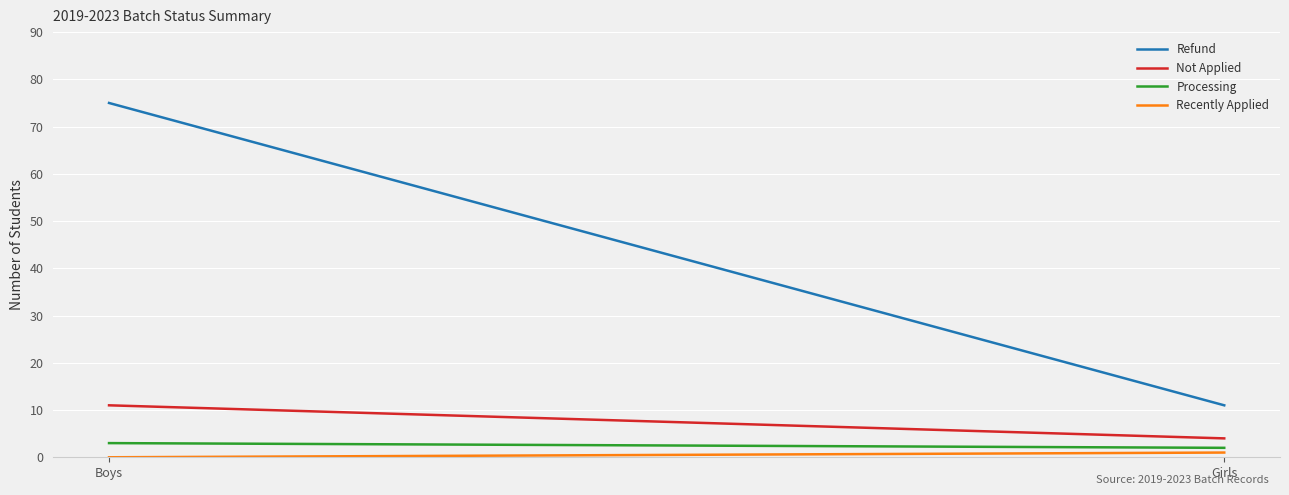

Reading left to right, extract all data points from this chart.

Refund: Boys=75	Girls=11
Not Applied: Boys=11	Girls=4
Processing: Boys=3	Girls=2
Recently Applied: Boys=0	Girls=1